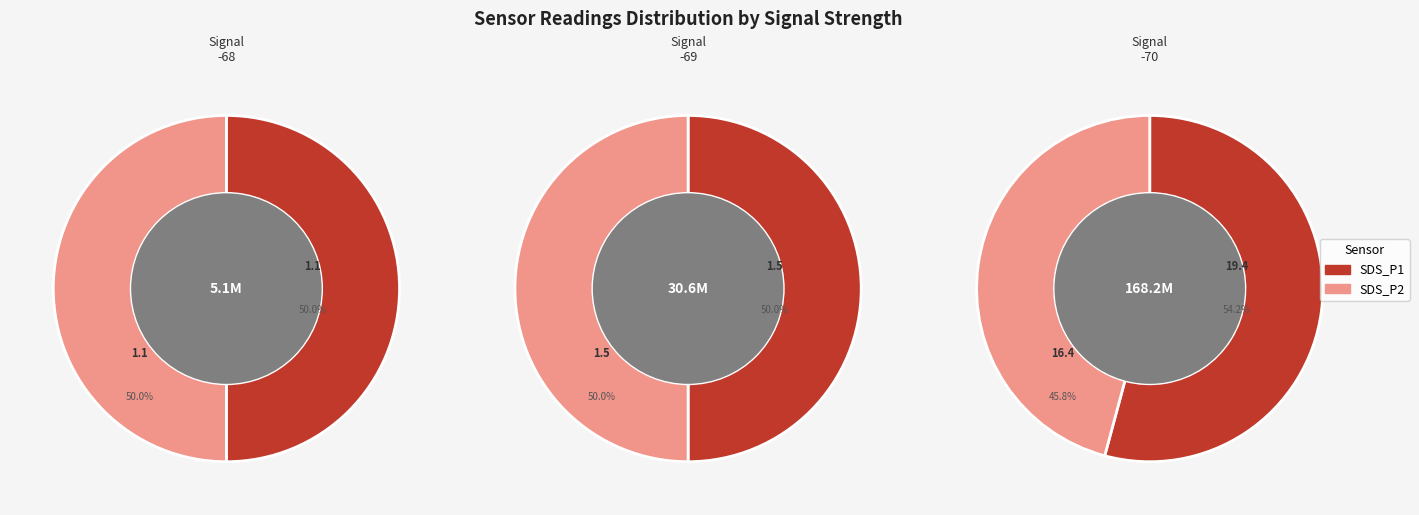

Is there a majority slice in this chart?

No